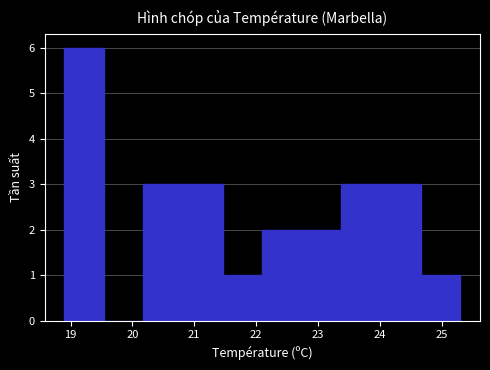

How tall is the bar that spans 22.74 to 23.38 on the x-axis? Neither the bar edges nor the heights are printed on the chart, so give them approximately, as read against the axes.

2